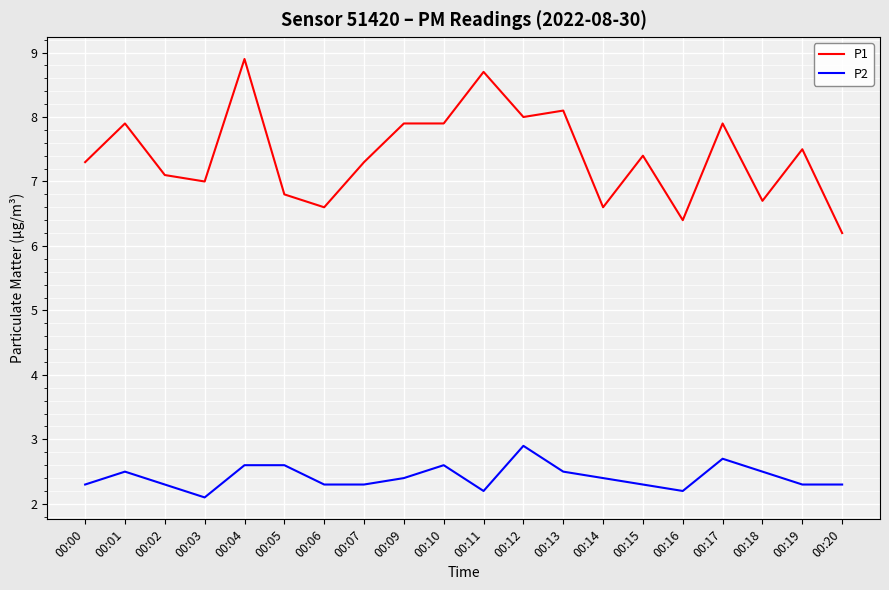

Which label corresponds to the largest value in the chart?

00:04